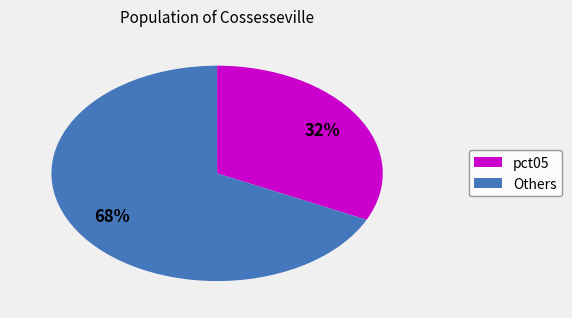

To the nearest percent, what is the difference between the largest and smallest slice percentages?

36%